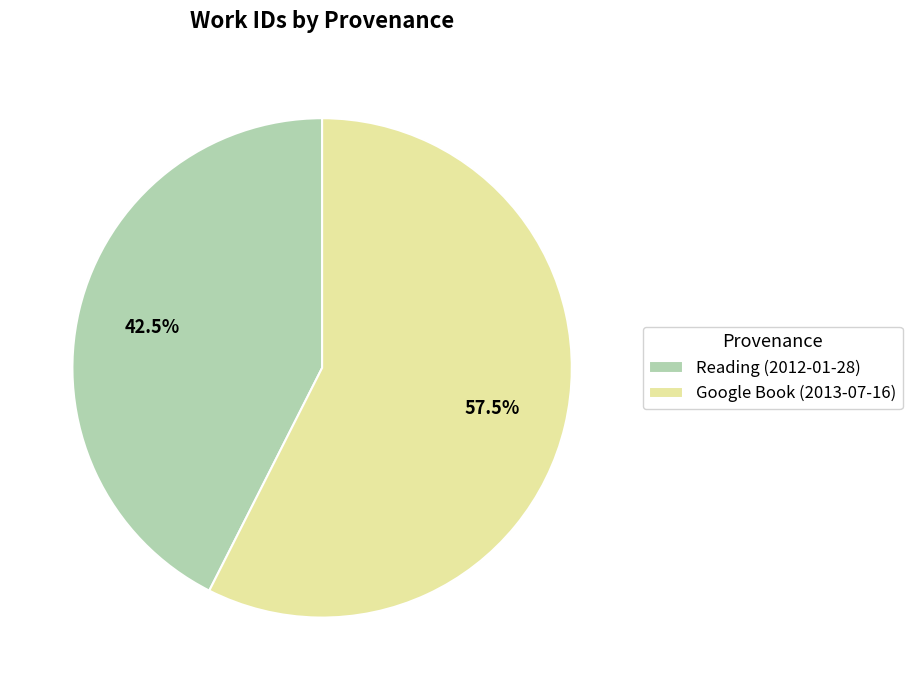

Count the number of slices in the pie.

2